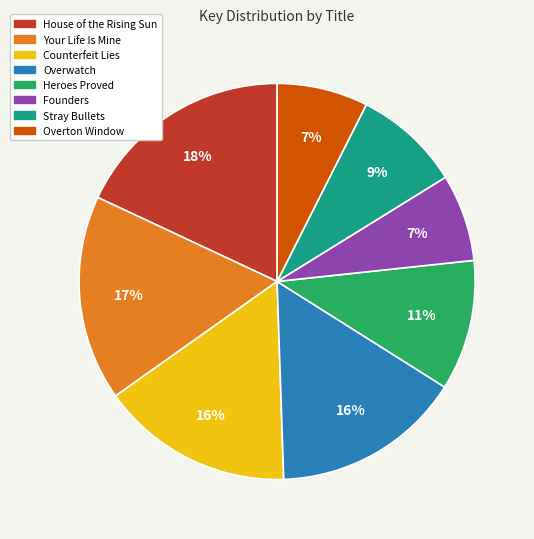

How many segments does this pie chart have?

8